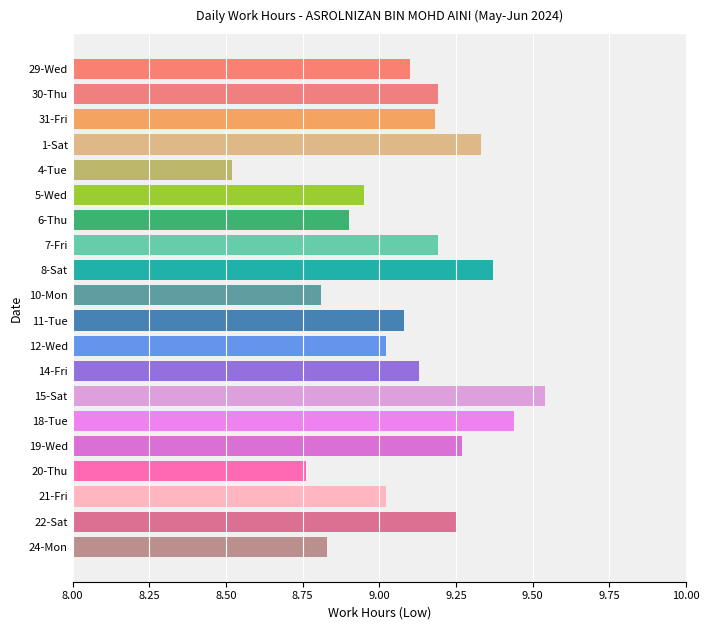

How many data points does each series have?

20